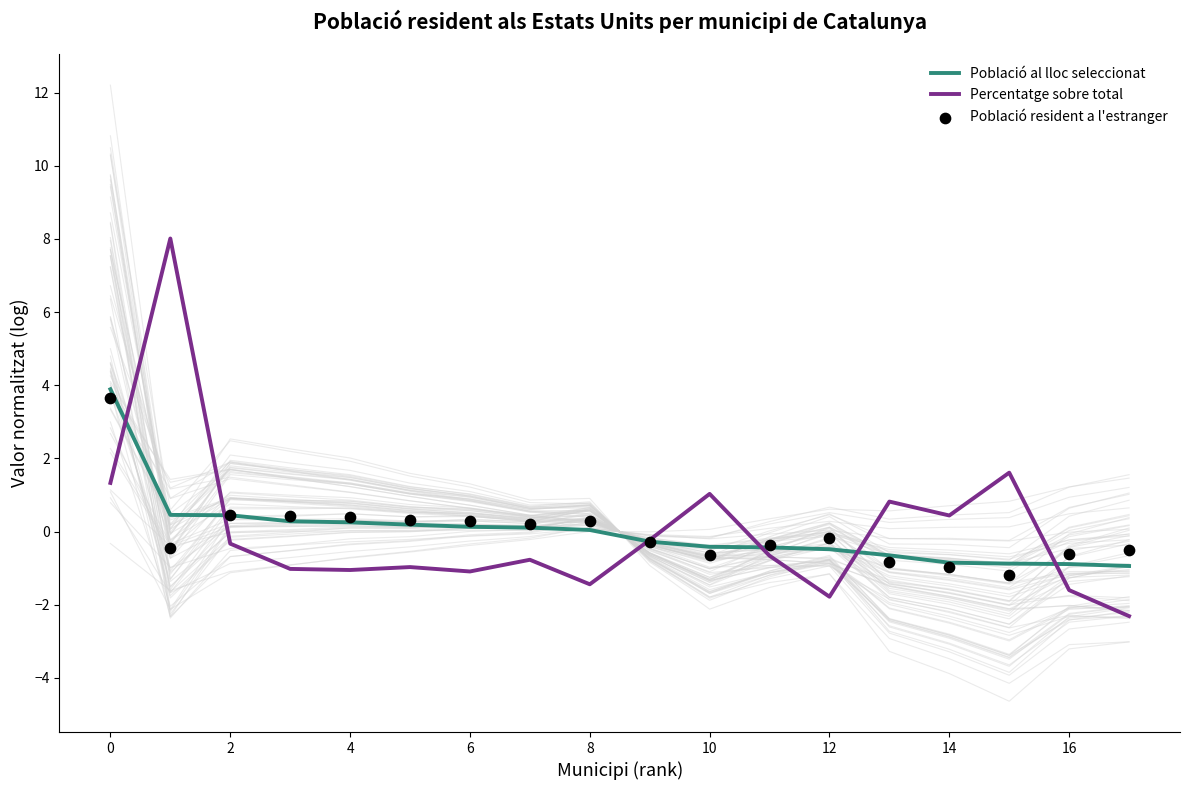

Which series reaches the maximum Y coordinate?

Percentatge sobre total